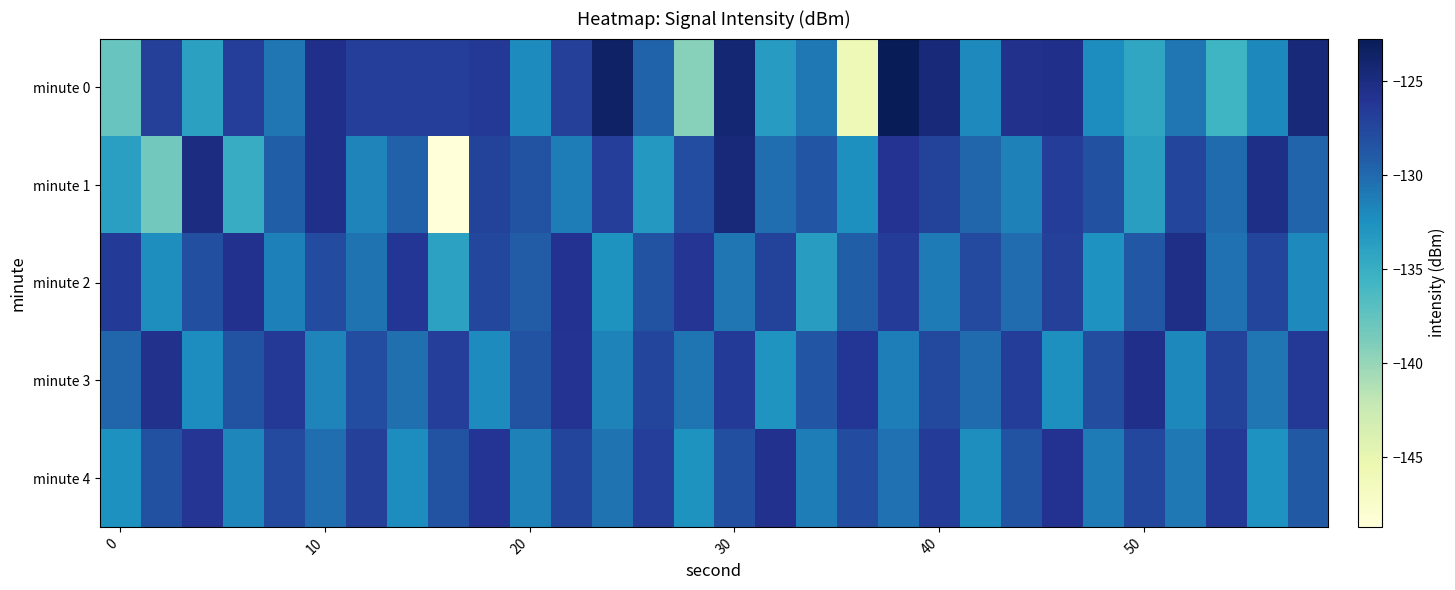

How many data points does each series have?

30